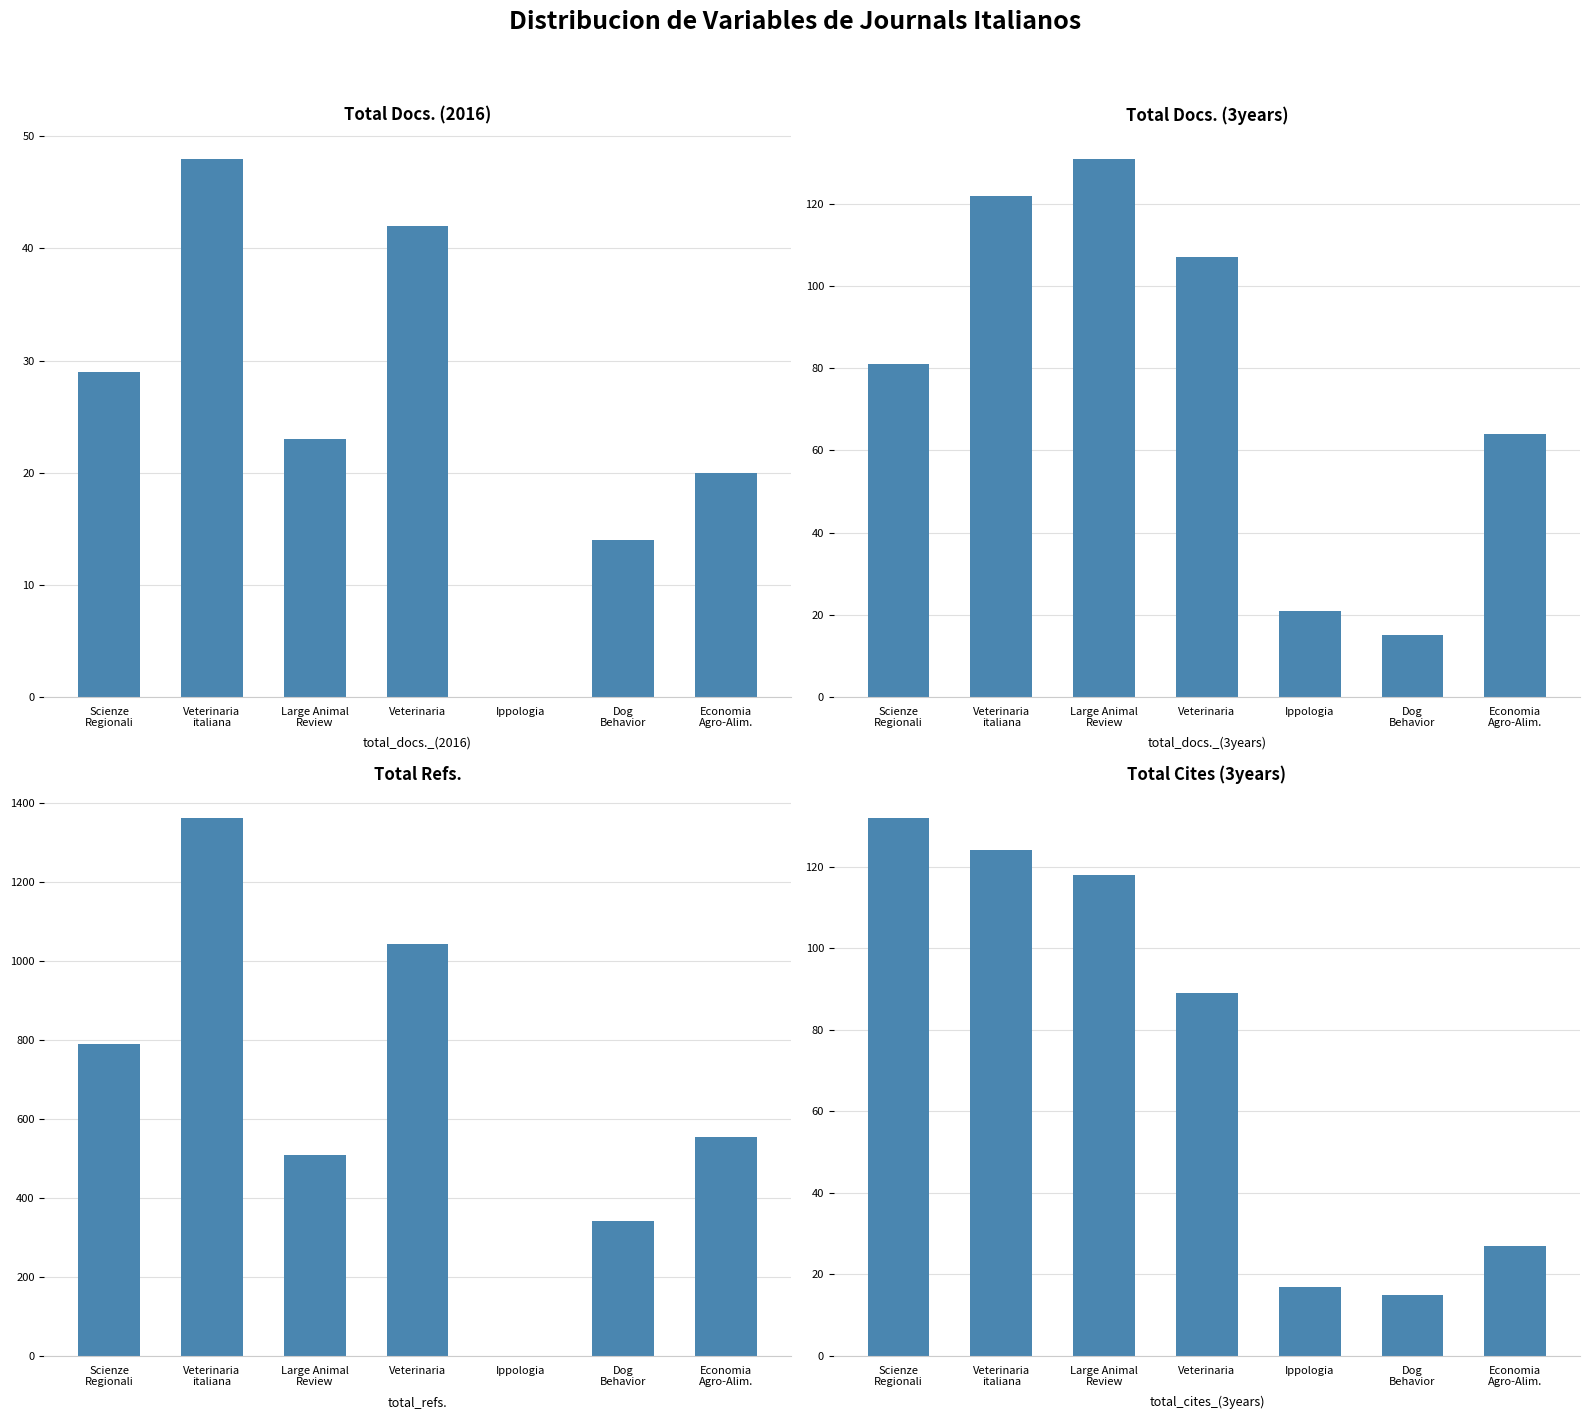

True or false: Total Cites (3years) has a value of 234 at Scienze
Regionali.

False